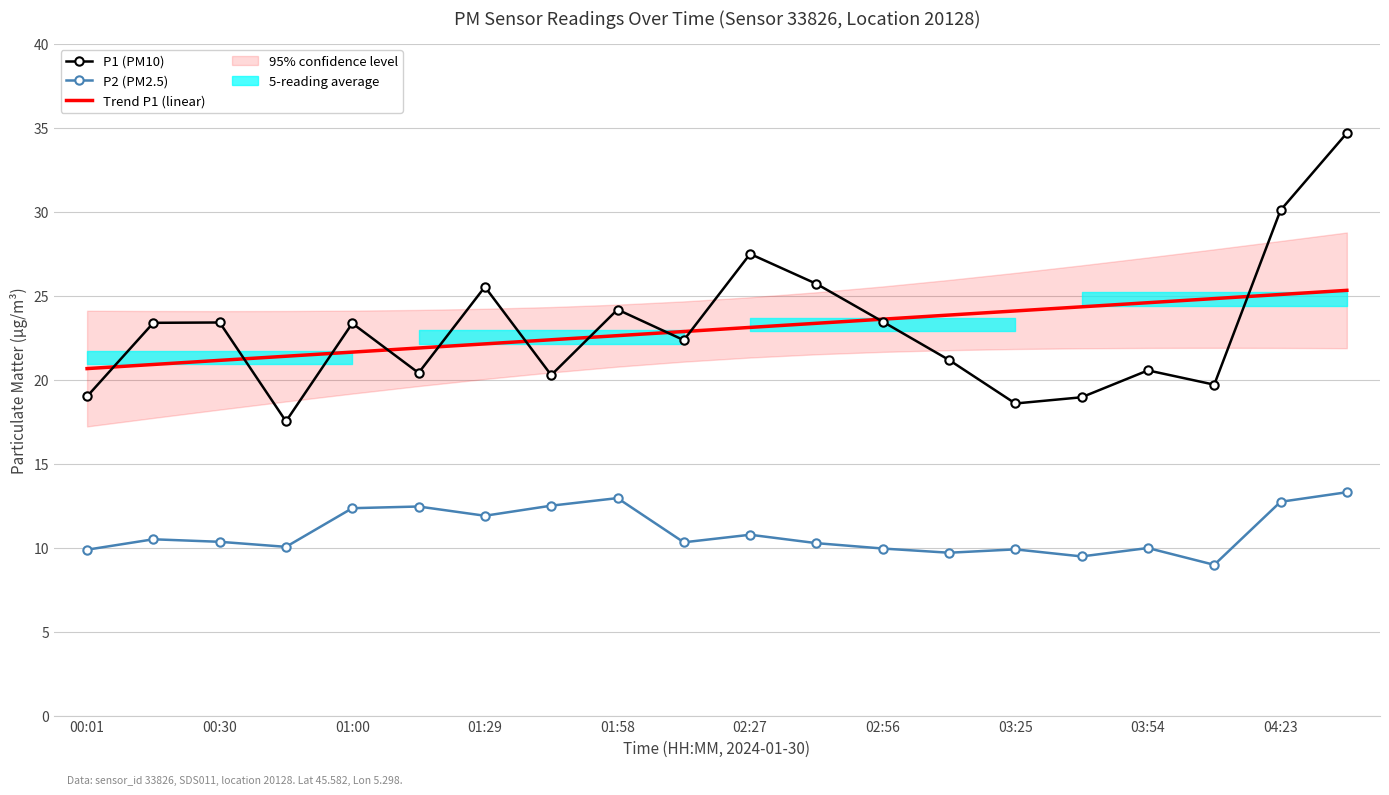

The P2 (PM2.5) series shows 9.9 at 00:01. True or false?

True